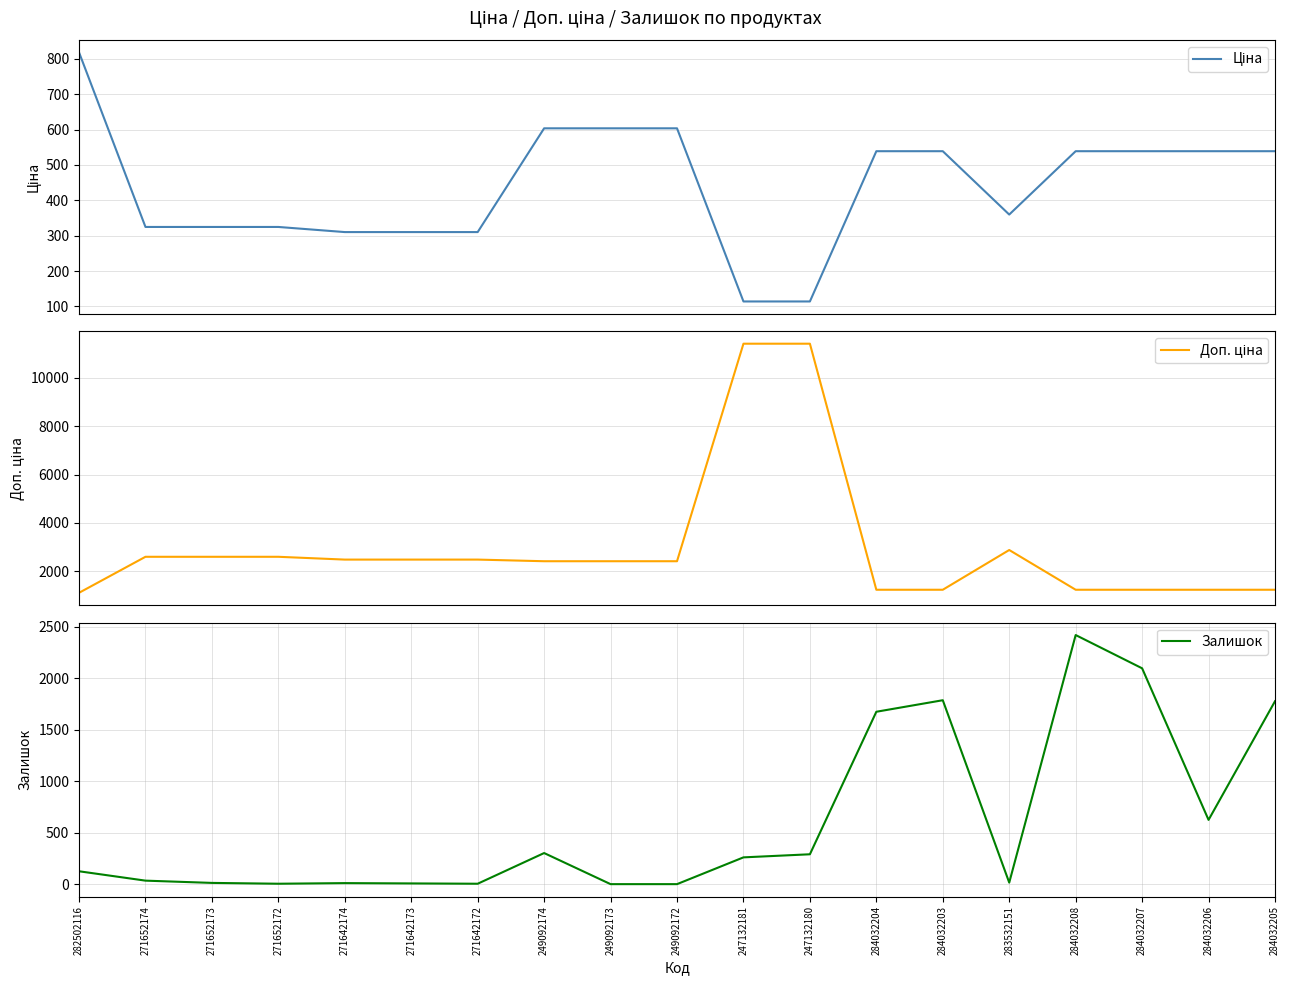

What is the difference between the maximum and minimum values in the Ціна series?

704.4